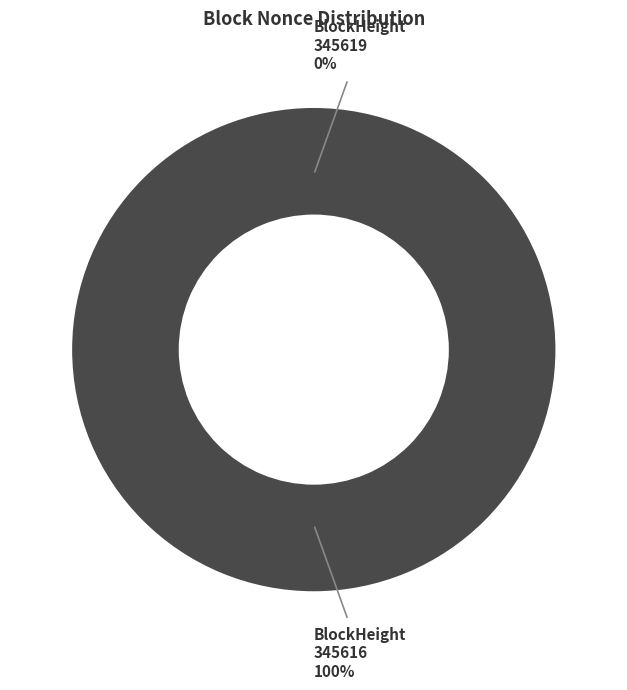

The 345619 slice represents 0% of the pie. True or false?

True